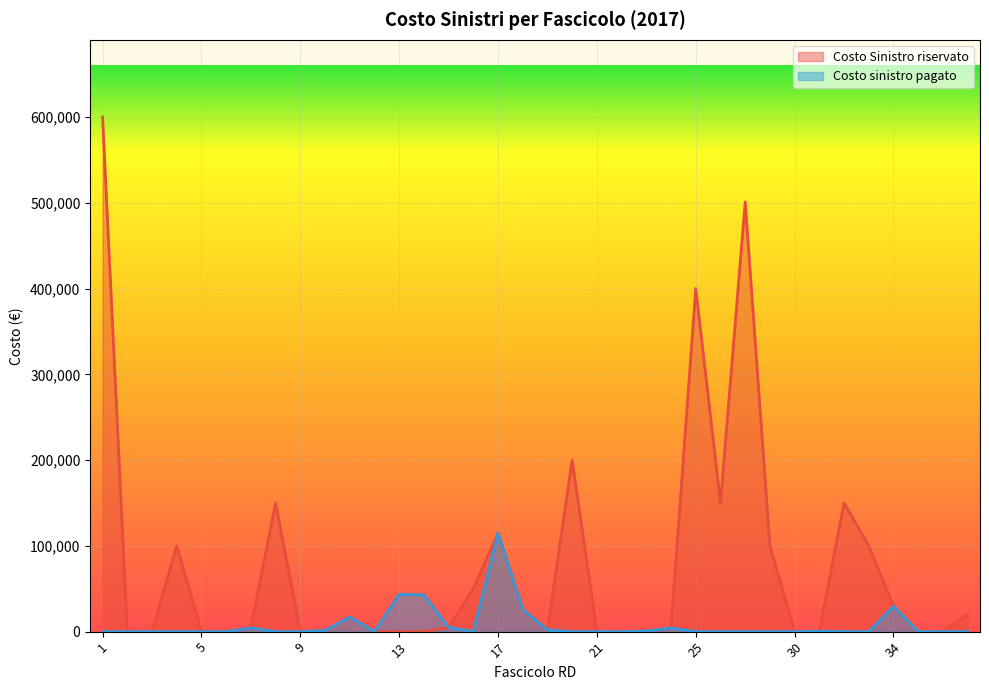

Where is the first local maximum for Costo sinistro pagato?

7